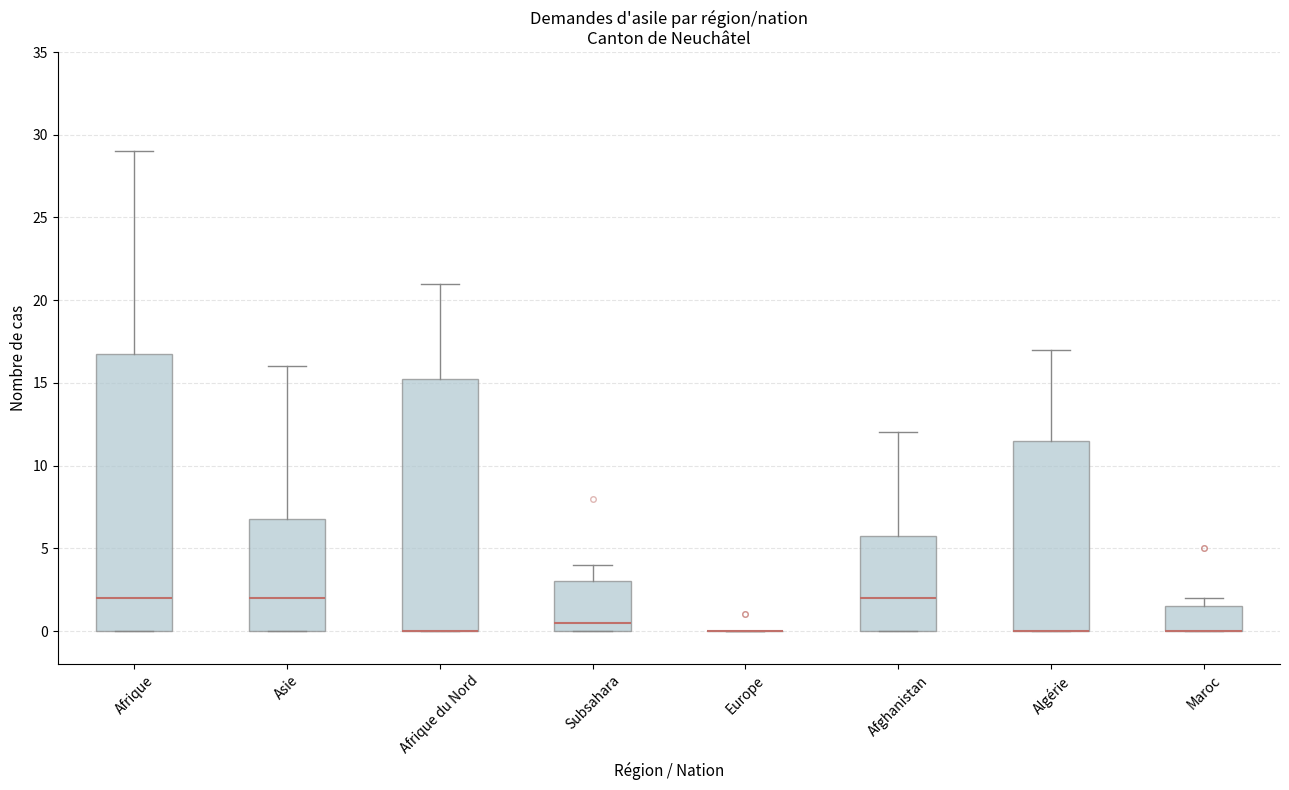

Reading left to right, transcribe this box plot: for each box, give where its median line is, the range the box spans, and where its two whiskers end, as read against the y-axis. The values are not printed on the chart, so give them approximately, as read against the axis.

Afrique: median 2.0, box 0.0 to 17.0, whiskers 0.0 to 29.0
Asie: median 2.0, box 0.0 to 7.0, whiskers 0.0 to 16.0
Afrique du Nord: median 0.0 (drawn on the box's lower edge), box 0.0 to 15.5, whiskers 0.0 to 21.0
Subsahara: median 0.5, box 0.0 to 3.0, whiskers 0.0 to 4.0
Europe: box collapsed to a line at 0.0, whiskers 0.0 to 0.0
Afghanistan: median 2.0, box 0.0 to 6.0, whiskers 0.0 to 12.0
Algérie: median 0.0 (drawn on the box's lower edge), box 0.0 to 11.5, whiskers 0.0 to 17.0
Maroc: median 0.0 (drawn on the box's lower edge), box 0.0 to 1.5, whiskers 0.0 to 2.0